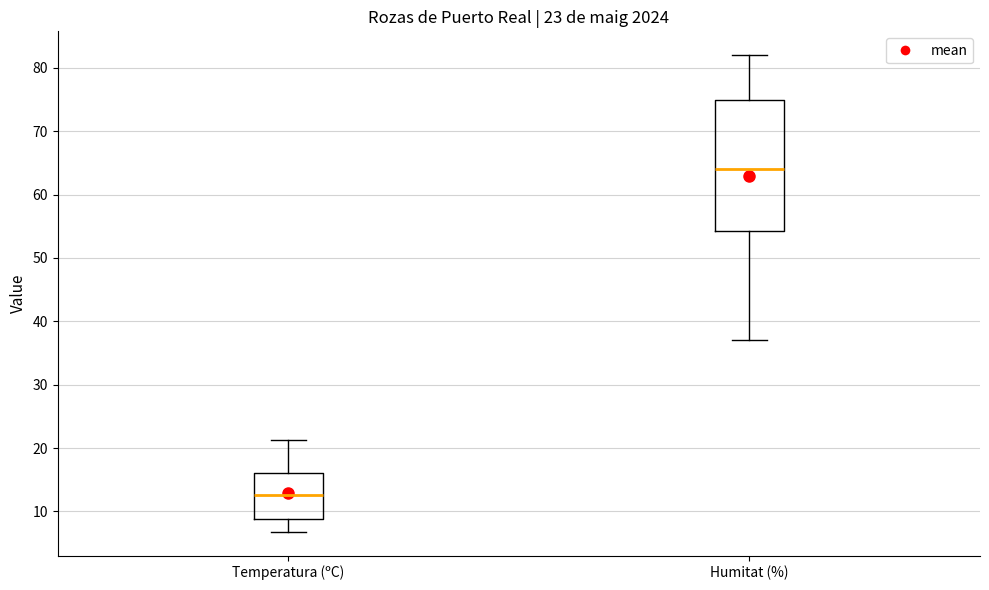

Which box's median line is the highest?

Humitat (%)